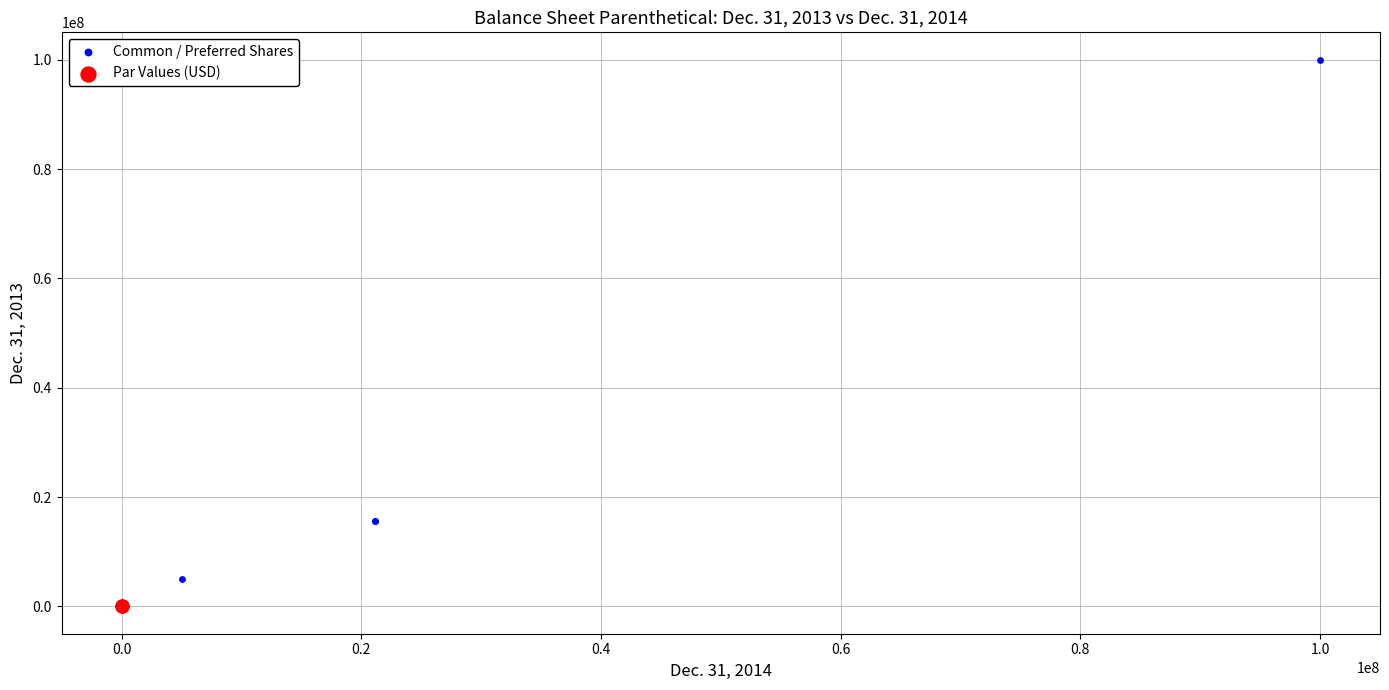

What are all the series names shown in the legend?

Common / Preferred Shares, Par Values (USD)